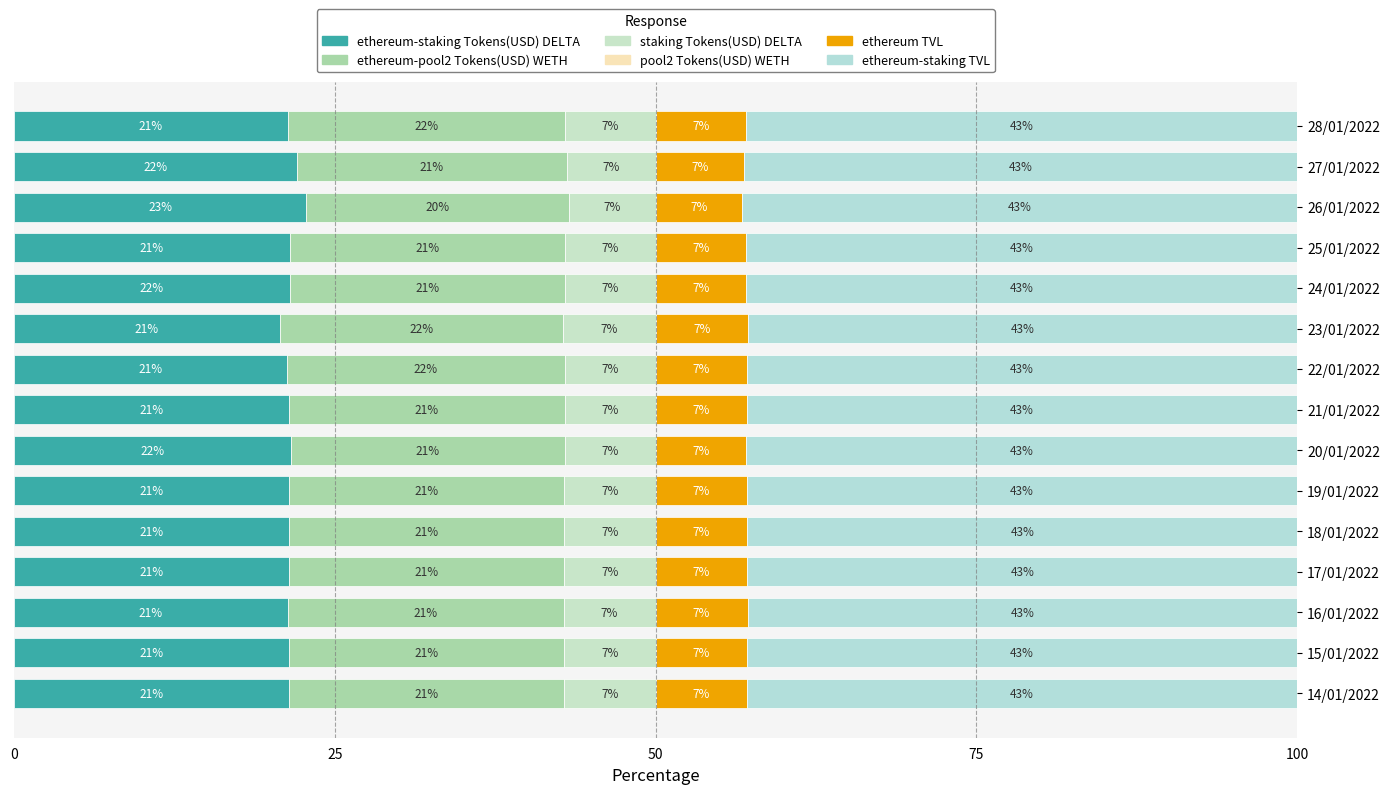

How many data points does each series have?

15